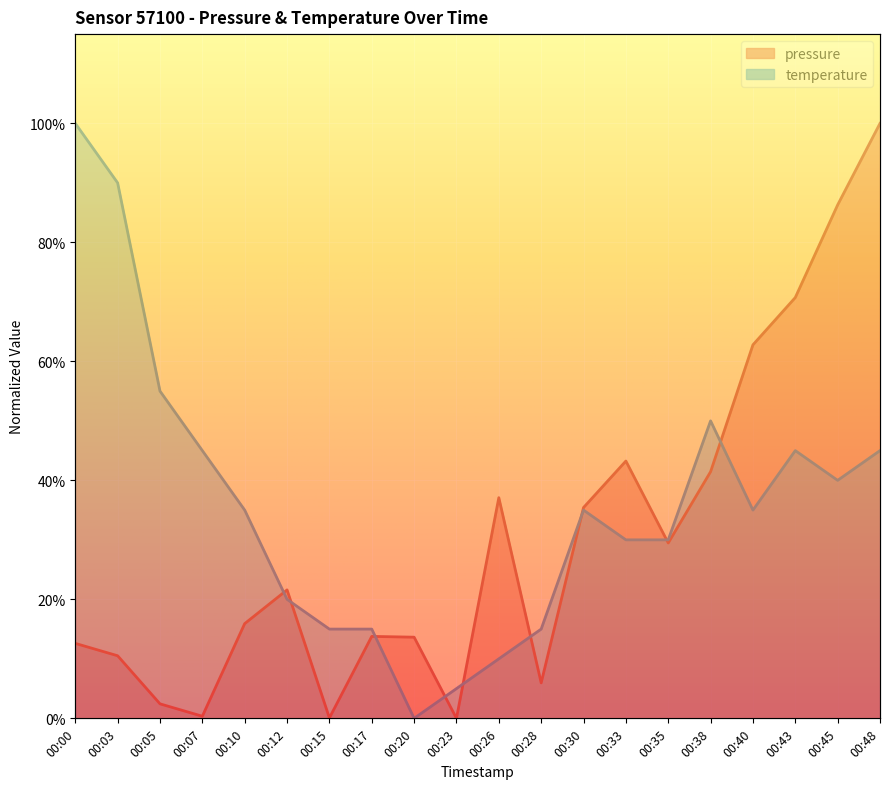

True or false: temperature and pressure cross at least once.

True